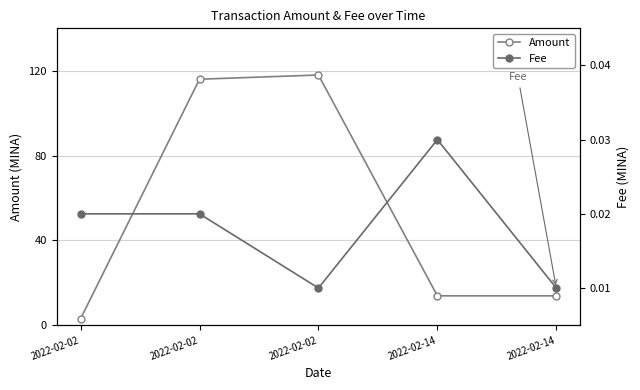

Which series has the widest spread of values?

Amount